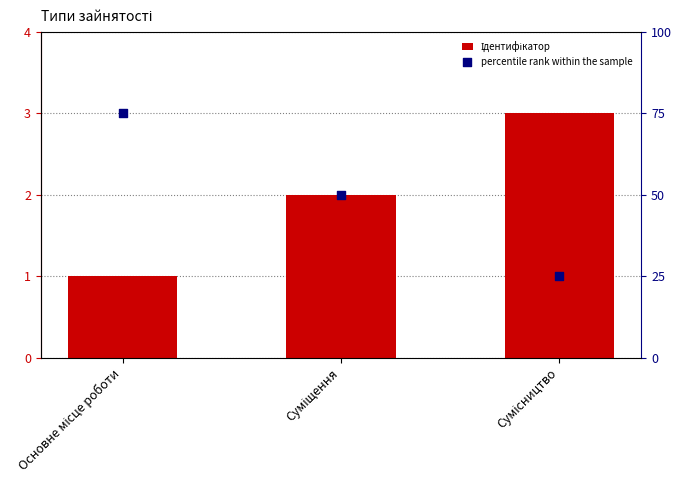

Is the value of percentile rank within the sample at Сумісництво greater than the value of Ідентифікатор at Суміщення?

Yes